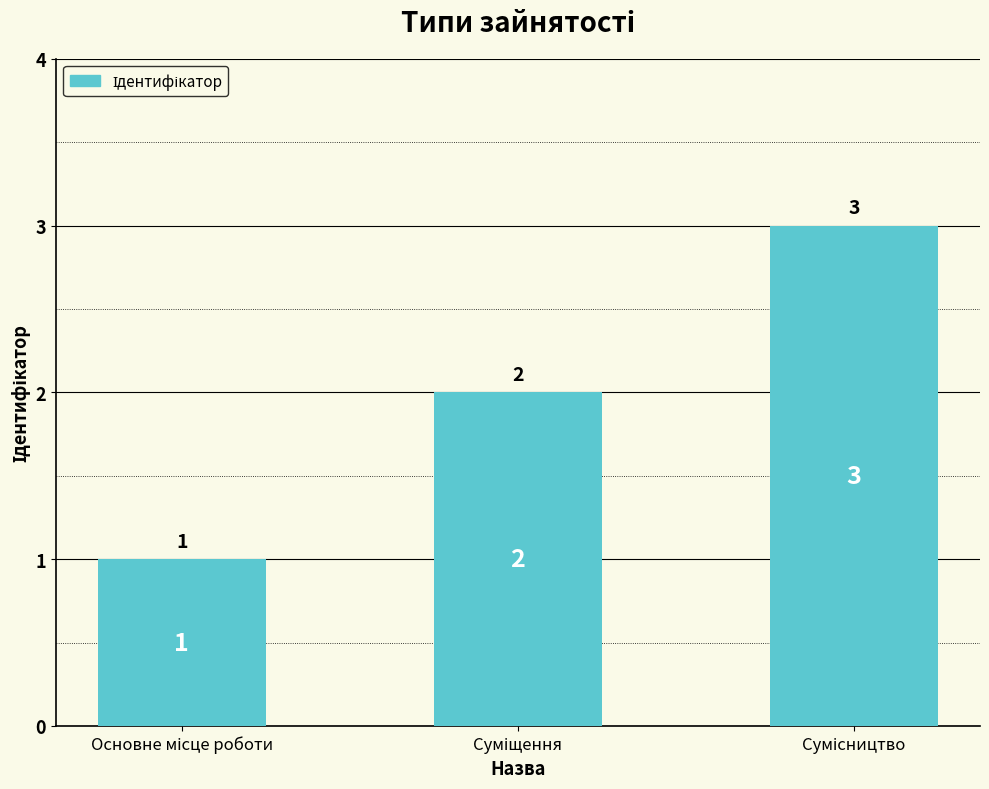

What is the maximum value shown in the chart?

3